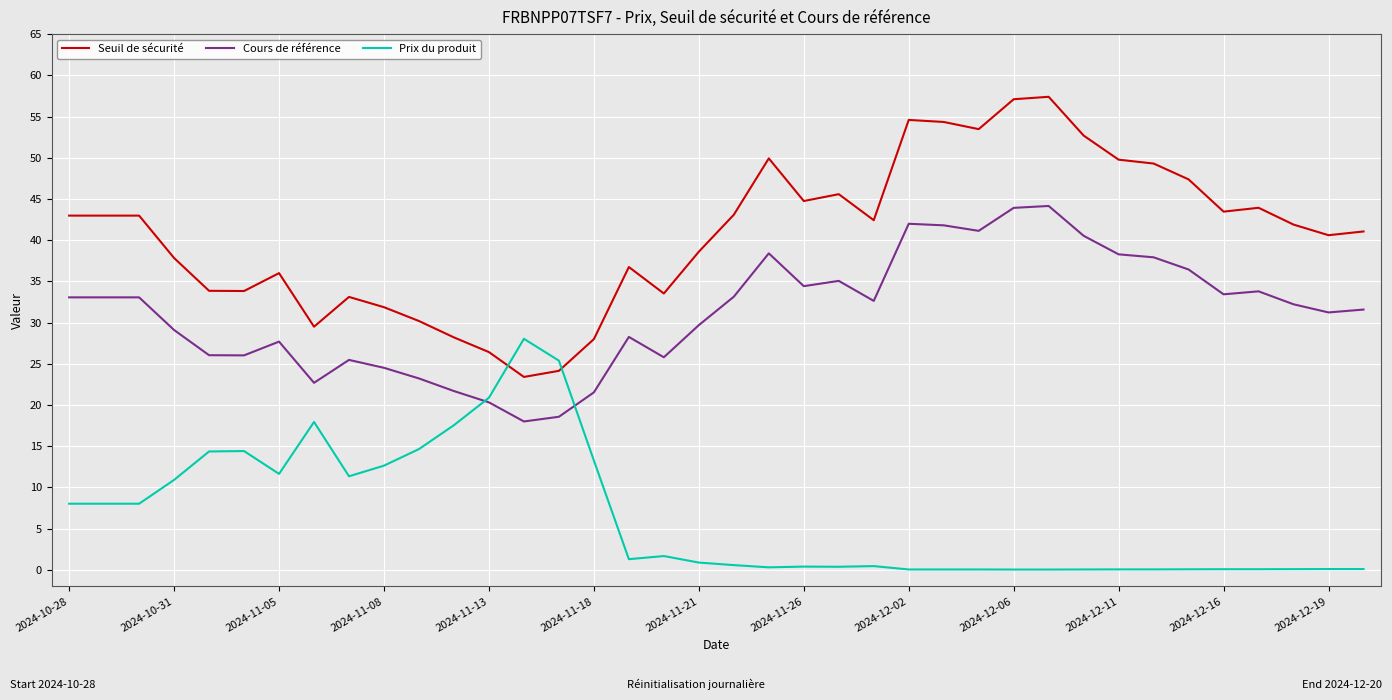

Rank the series by their maximum value, from highest to lowest.

Seuil de sécurité, Cours de référence, Prix du produit